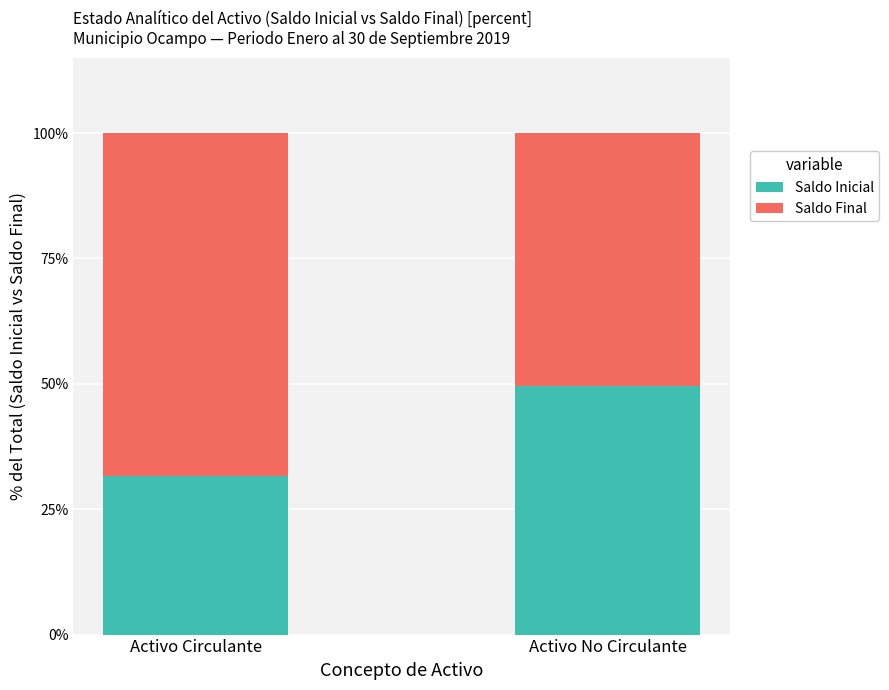

What is the total value across all series at Activo No Circulante?

100.0